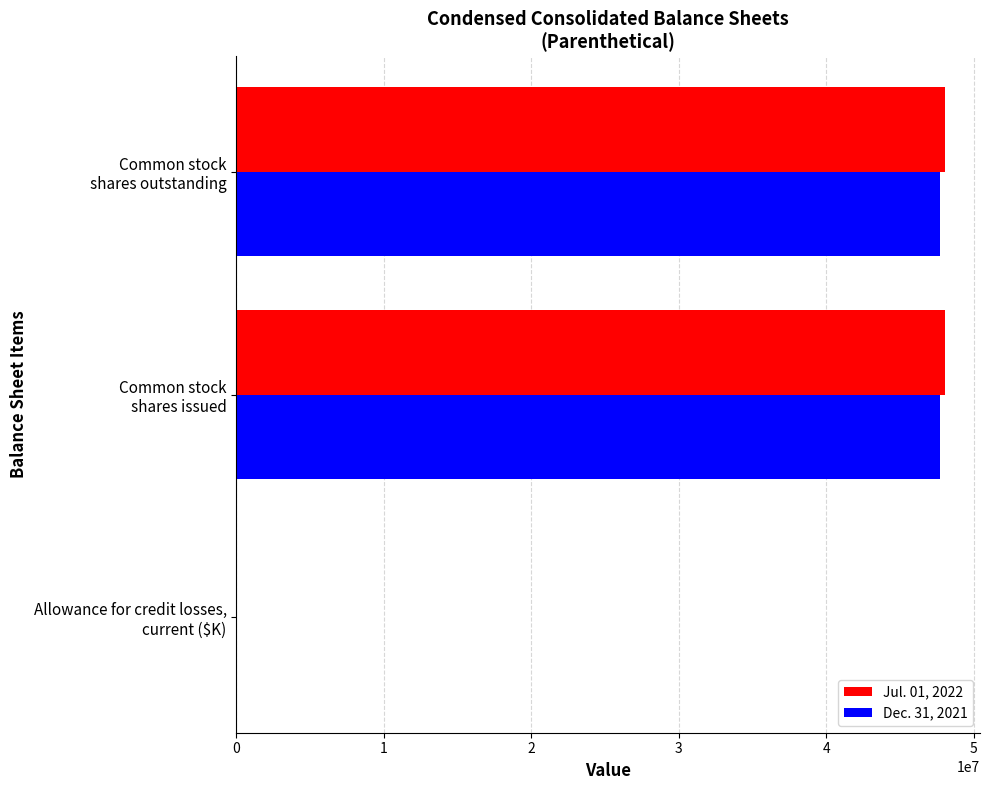

Which series has the widest spread of values?

Jul. 01, 2022